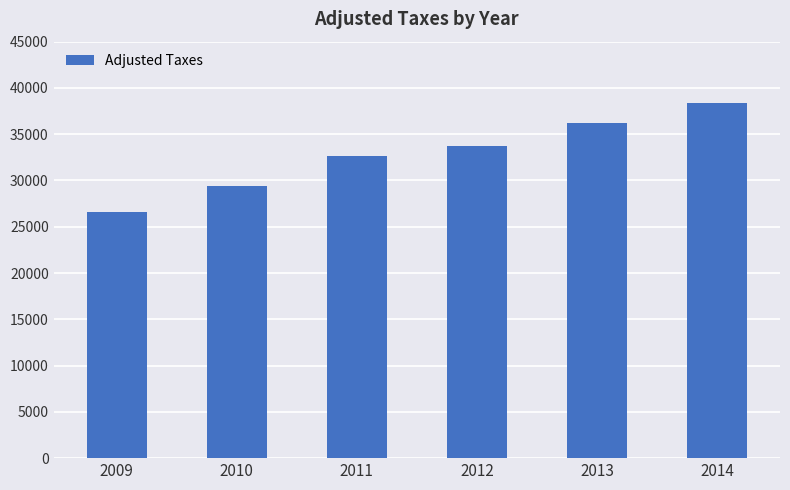

What is the difference between the values at 2009 and 2013?

9583.6